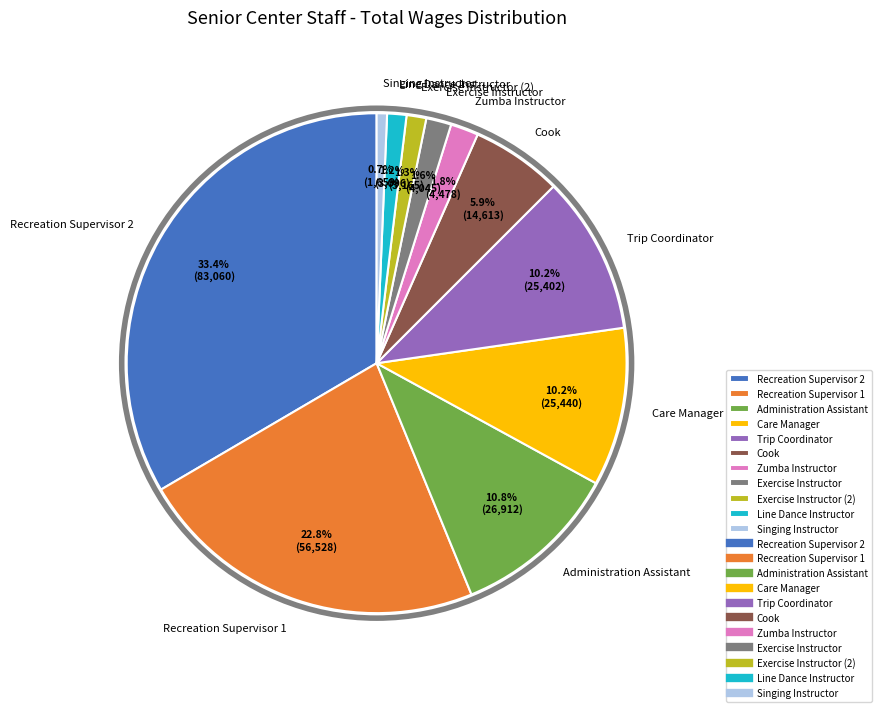

Which has a higher value, Cook or Line Dance Instructor?

Cook